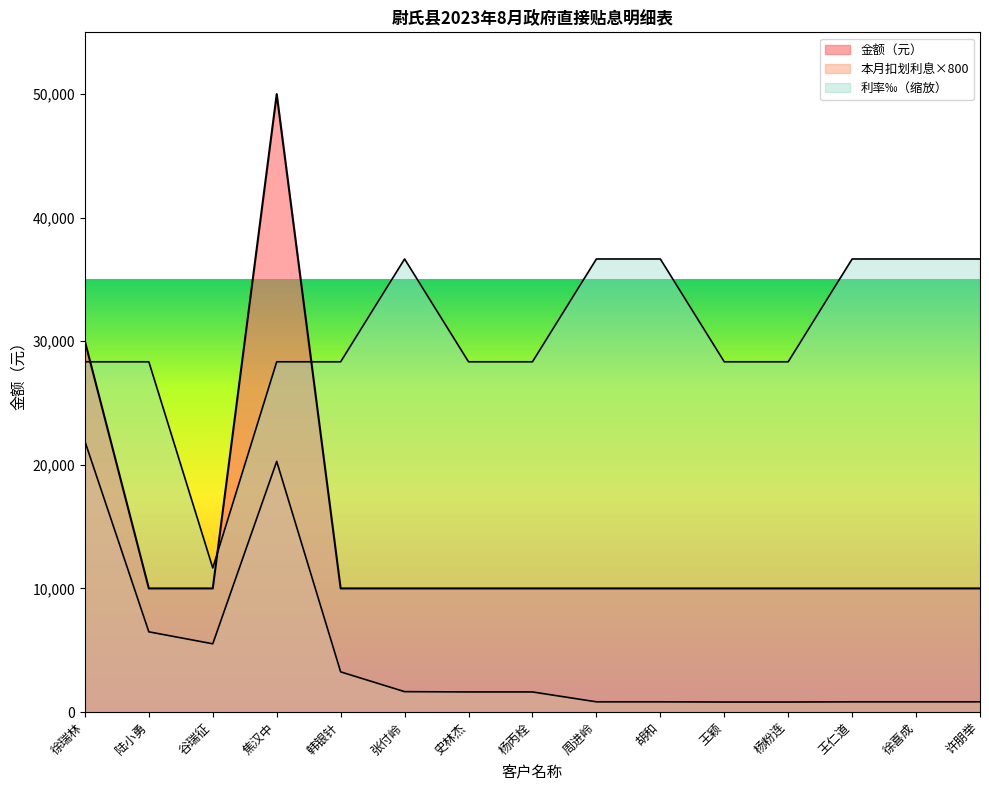

Which label corresponds to the largest value in the chart?

焦汉中